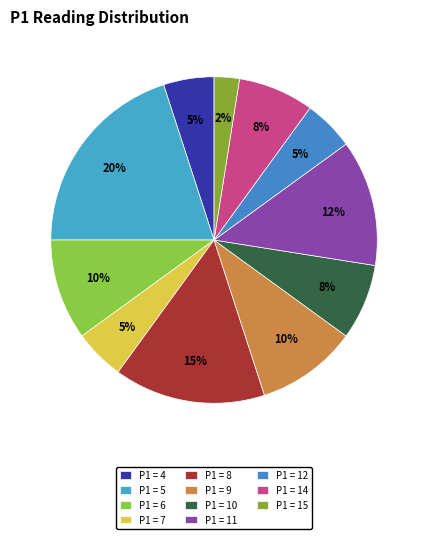

How many slices are in this pie chart?

11